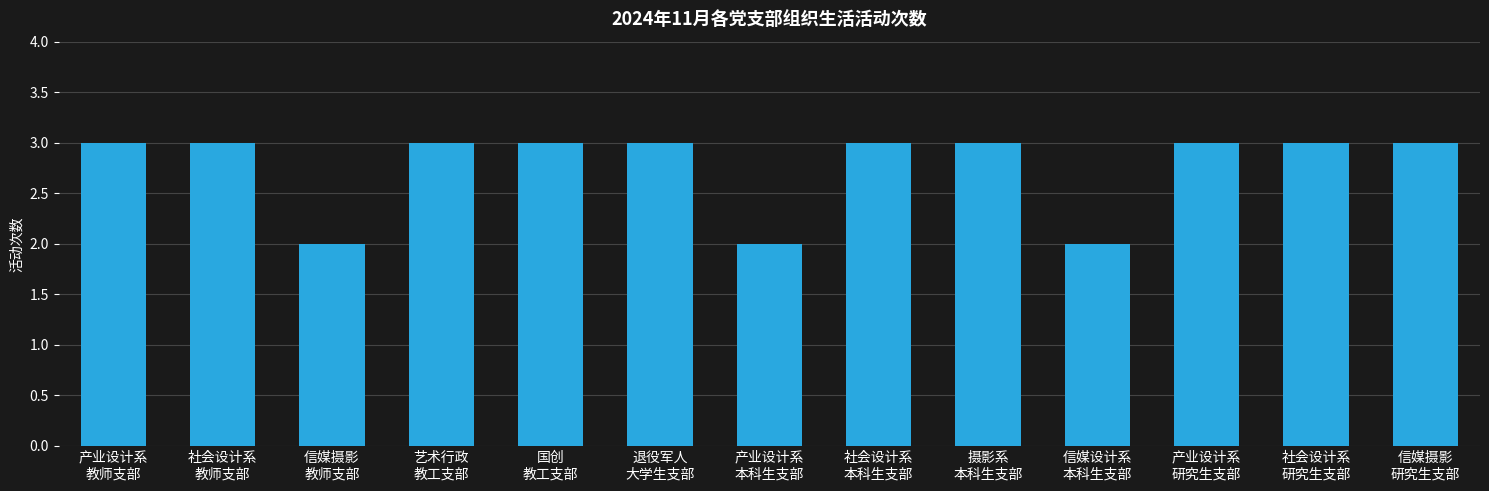

How many data points does each series have?

13